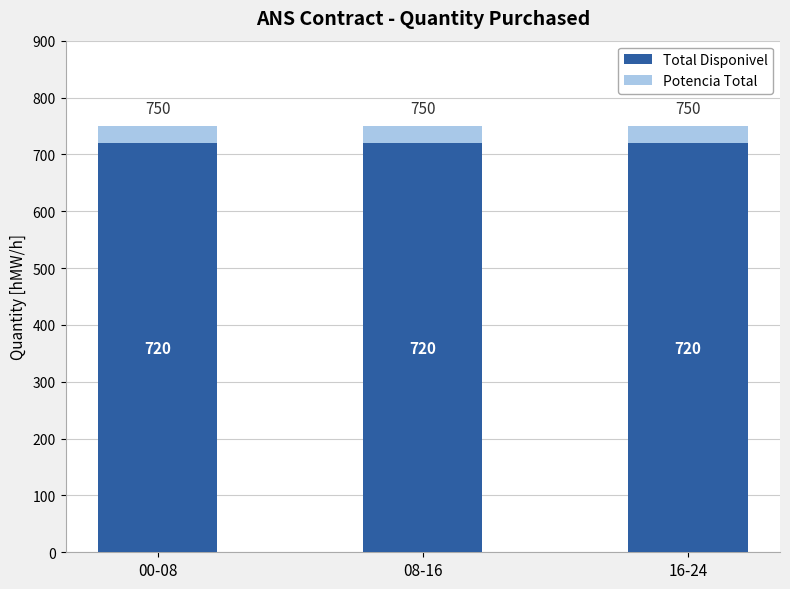

What is the approximate value of Total Disponivel at 16-24?

720